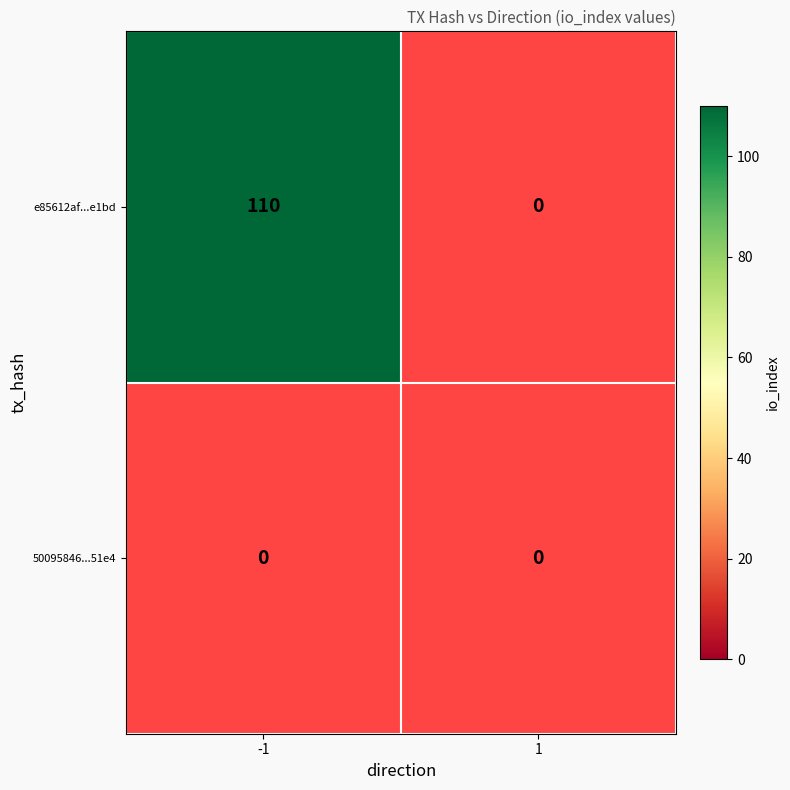

What is the total value across all series at -1?

110